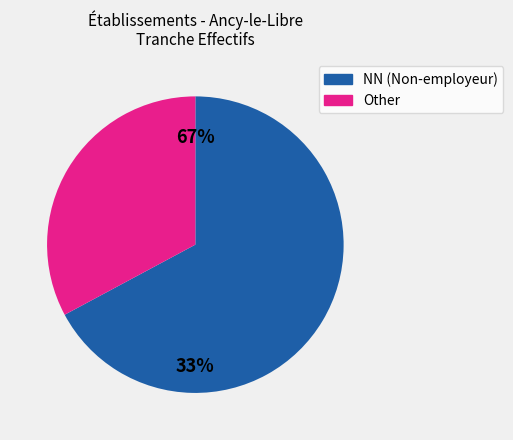

To the nearest percent, what portion does NN represent?

67%